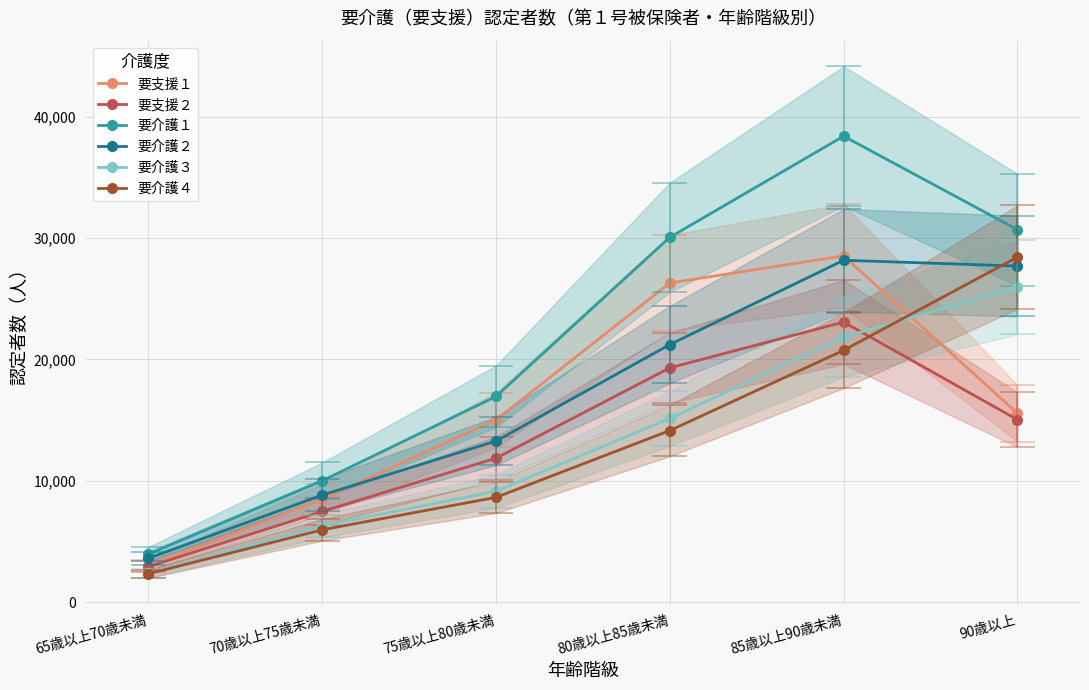

True or false: 要介護４ has more than 0 points higher than both neighbors.

False